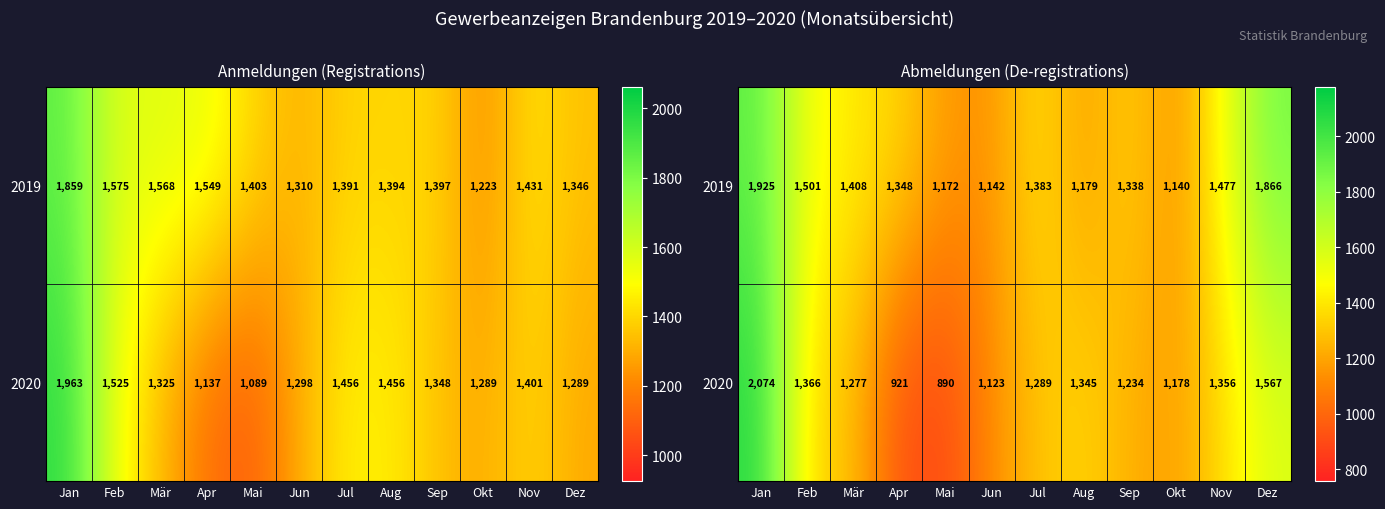

Between Okt and Dez, which series saw the biggest shift?

2019